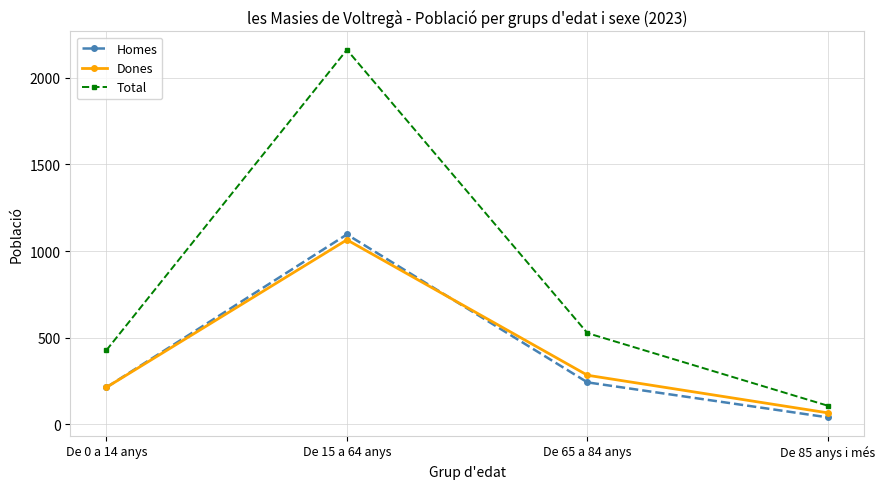

True or false: Total and Dones intersect in this chart.

False